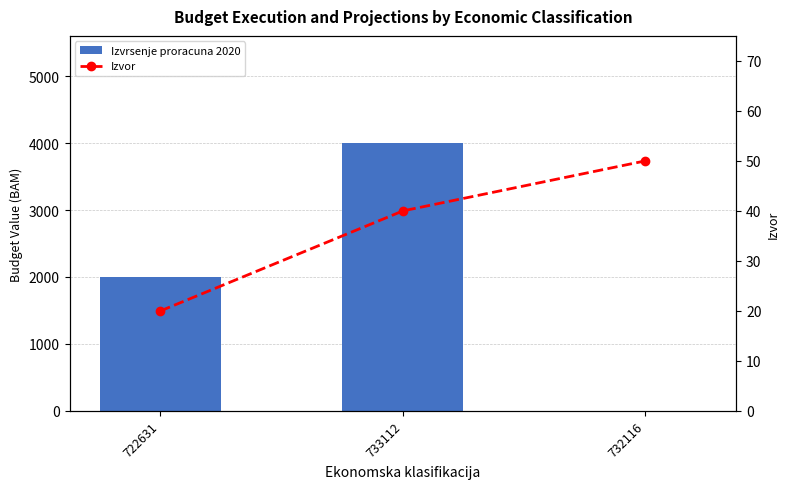

At which category is the sum across all series the highest?

733112